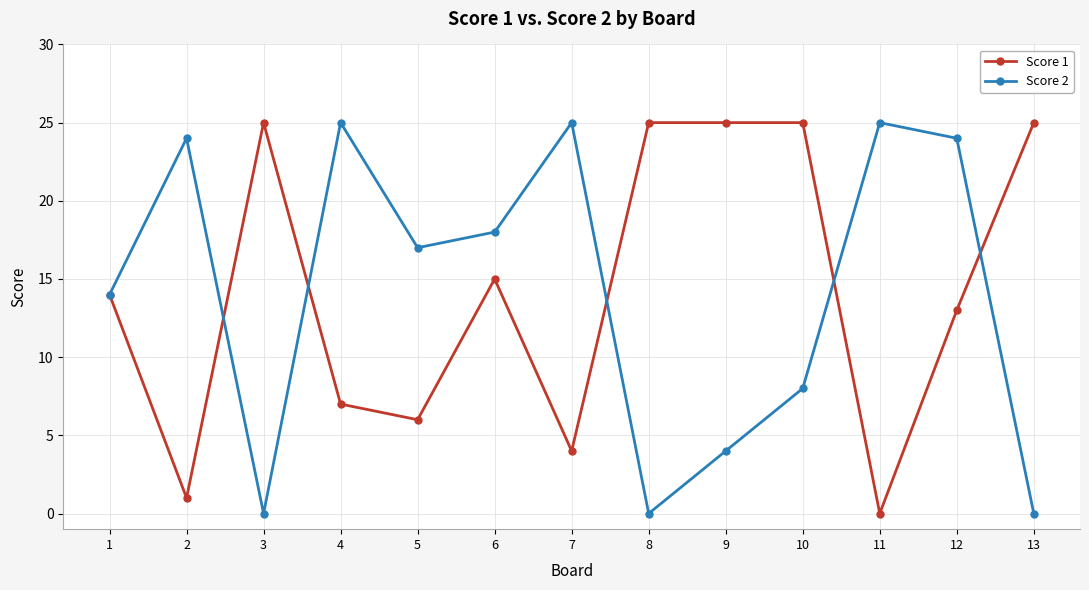

What is the total value across all series at 9?

29